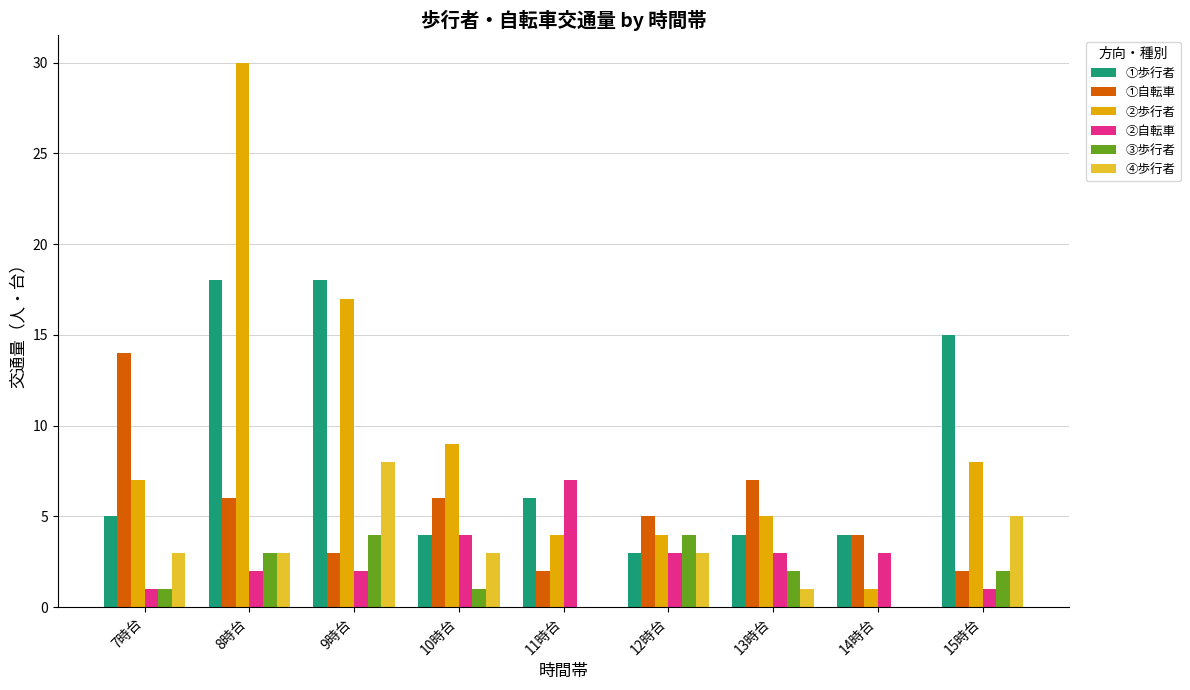

Reading left to right, list all the values displayed in this chart.

①歩行者: 7時台=5	8時台=18	9時台=18	10時台=4	11時台=6	12時台=3	13時台=4	14時台=4	15時台=15
①自転車: 7時台=14	8時台=6	9時台=3	10時台=6	11時台=2	12時台=5	13時台=7	14時台=4	15時台=2
②歩行者: 7時台=7	8時台=30	9時台=17	10時台=9	11時台=4	12時台=4	13時台=5	14時台=1	15時台=8
②自転車: 7時台=1	8時台=2	9時台=2	10時台=4	11時台=7	12時台=3	13時台=3	14時台=3	15時台=1
③歩行者: 7時台=1	8時台=3	9時台=4	10時台=1	11時台=0	12時台=4	13時台=2	14時台=0	15時台=2
④歩行者: 7時台=3	8時台=3	9時台=8	10時台=3	11時台=0	12時台=3	13時台=1	14時台=0	15時台=5